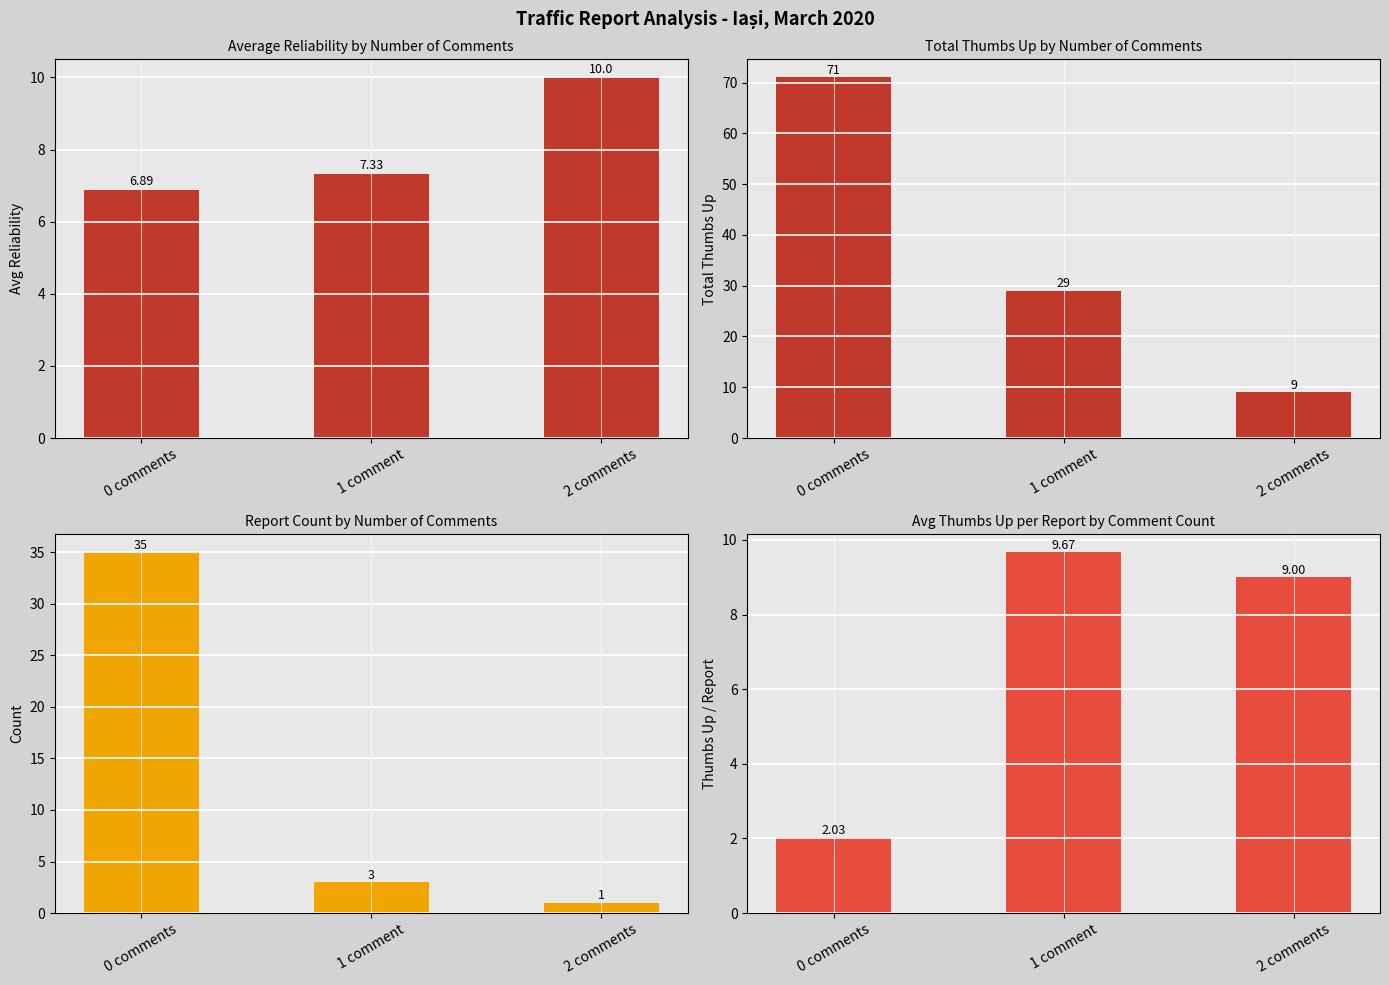

The Report Count series shows 50.0 at 0 comments. True or false?

False